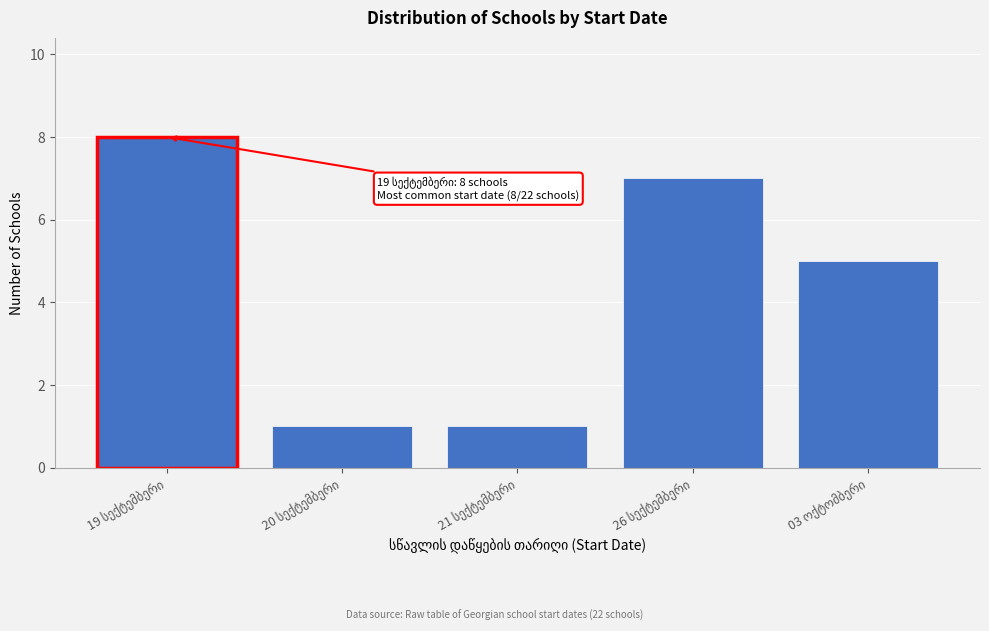

Reading left to right, what are all the values shown in this chart?

8	1	1	7	5